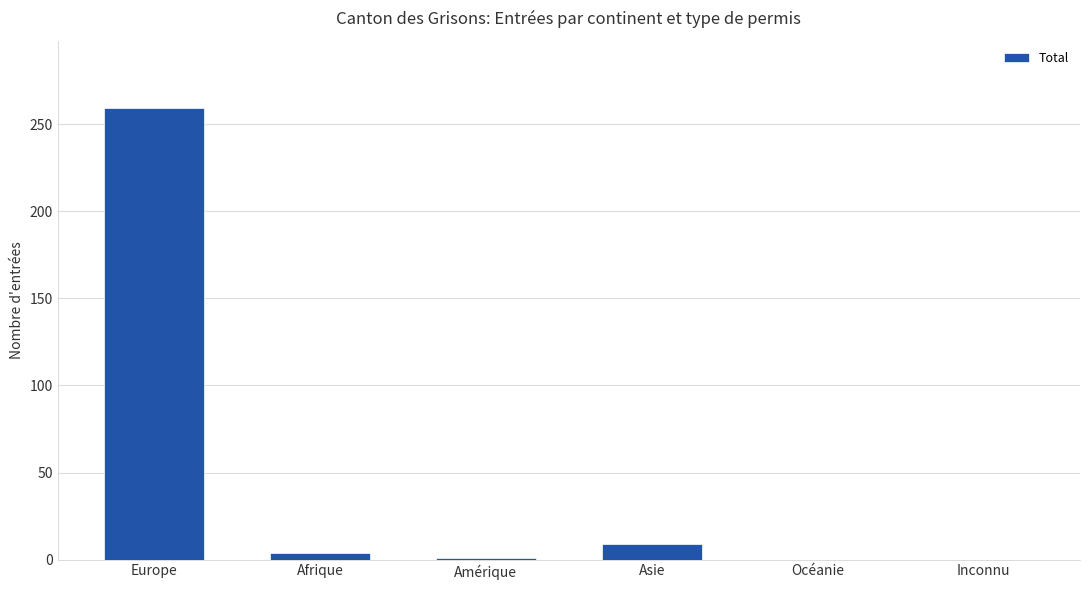

At which label is the value closest to 129?

Asie